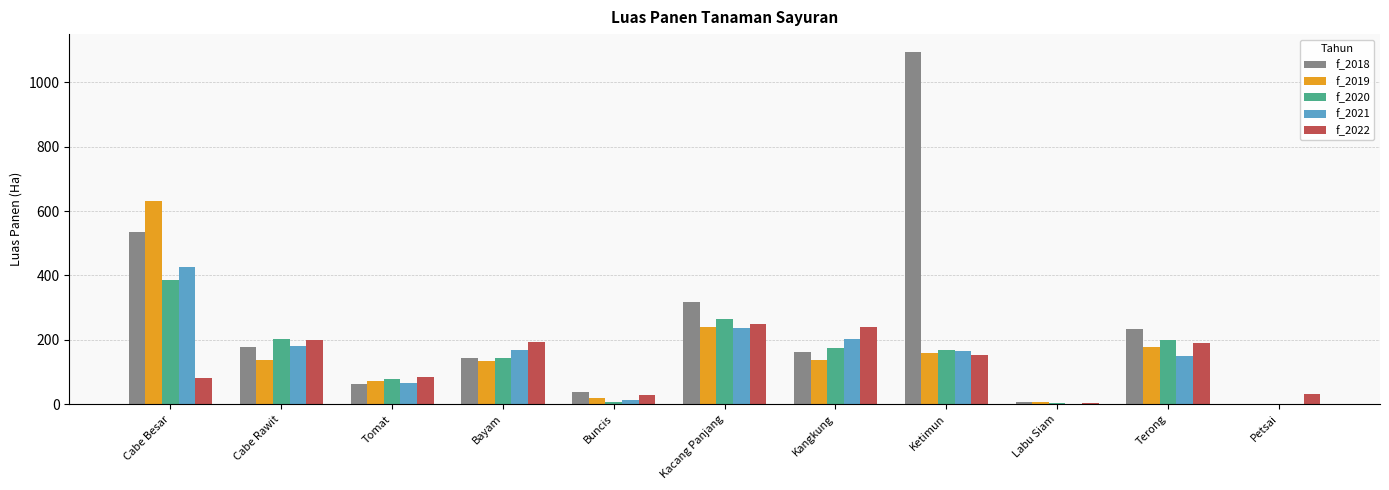

Is the value of f_2021 at Kangkung greater than the value of f_2019 at Cabe Besar?

No